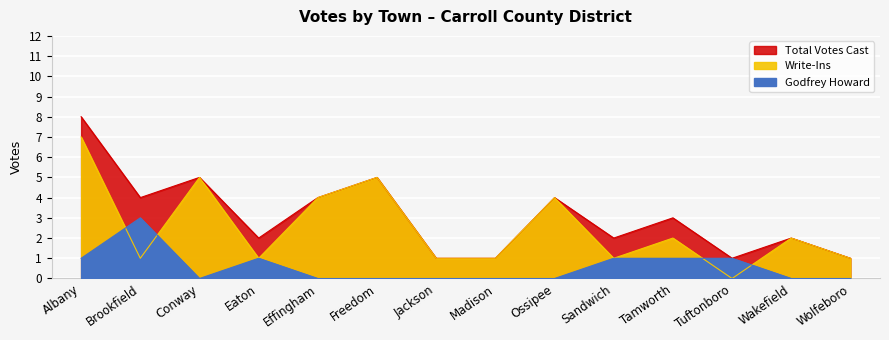

At which category does Write-Ins reach its first local peak?

Conway